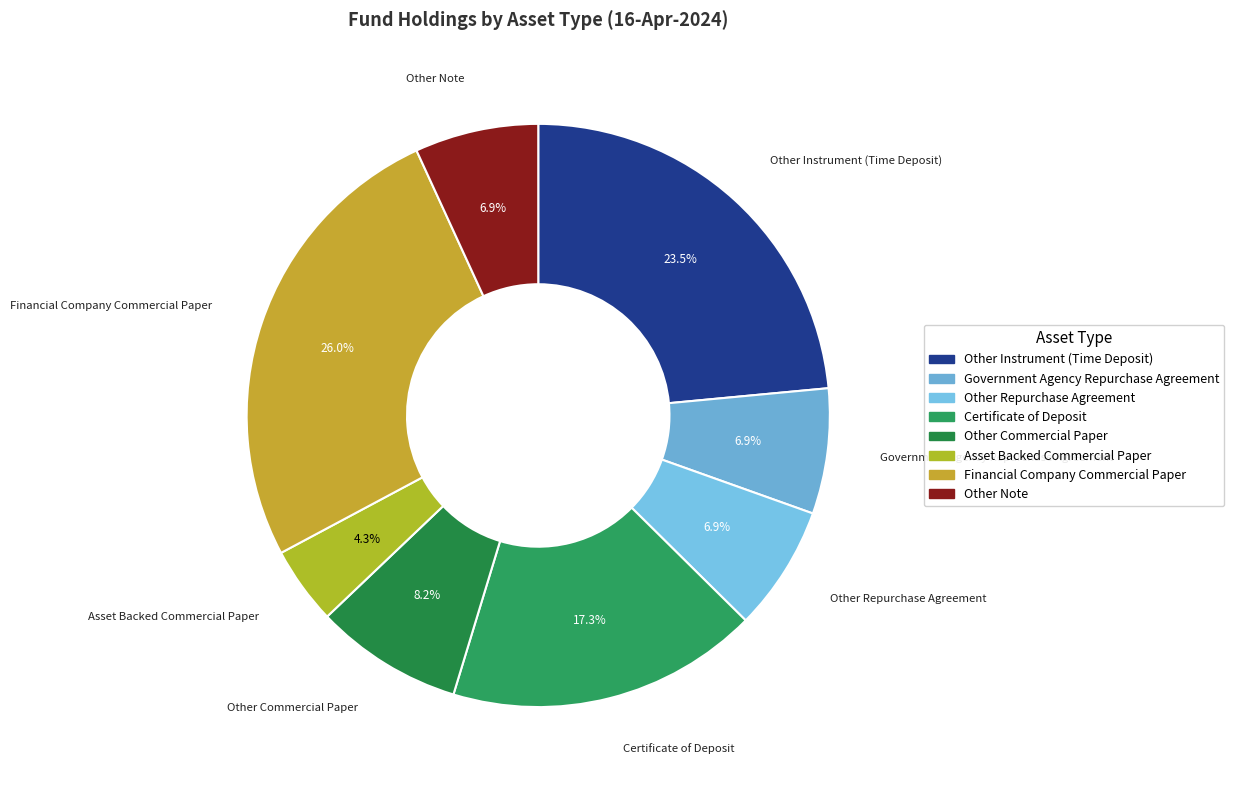

How many segments does this pie chart have?

8